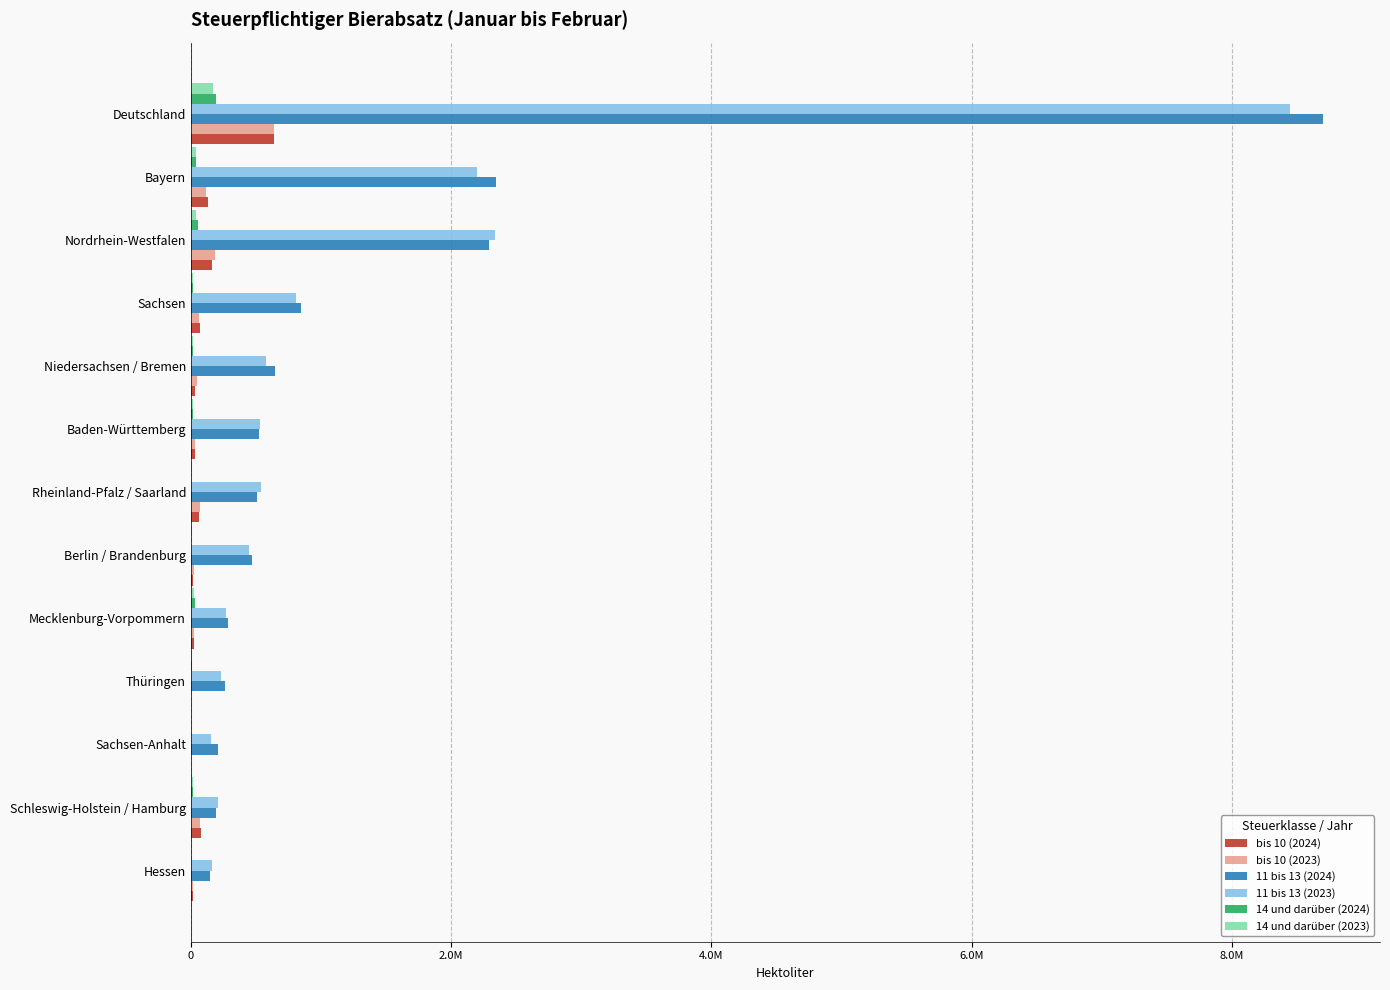

What are all the series names shown in the legend?

bis 10 (2024), bis 10 (2023), 11 bis 13 (2024), 11 bis 13 (2023), 14 und darüber (2024), 14 und darüber (2023)